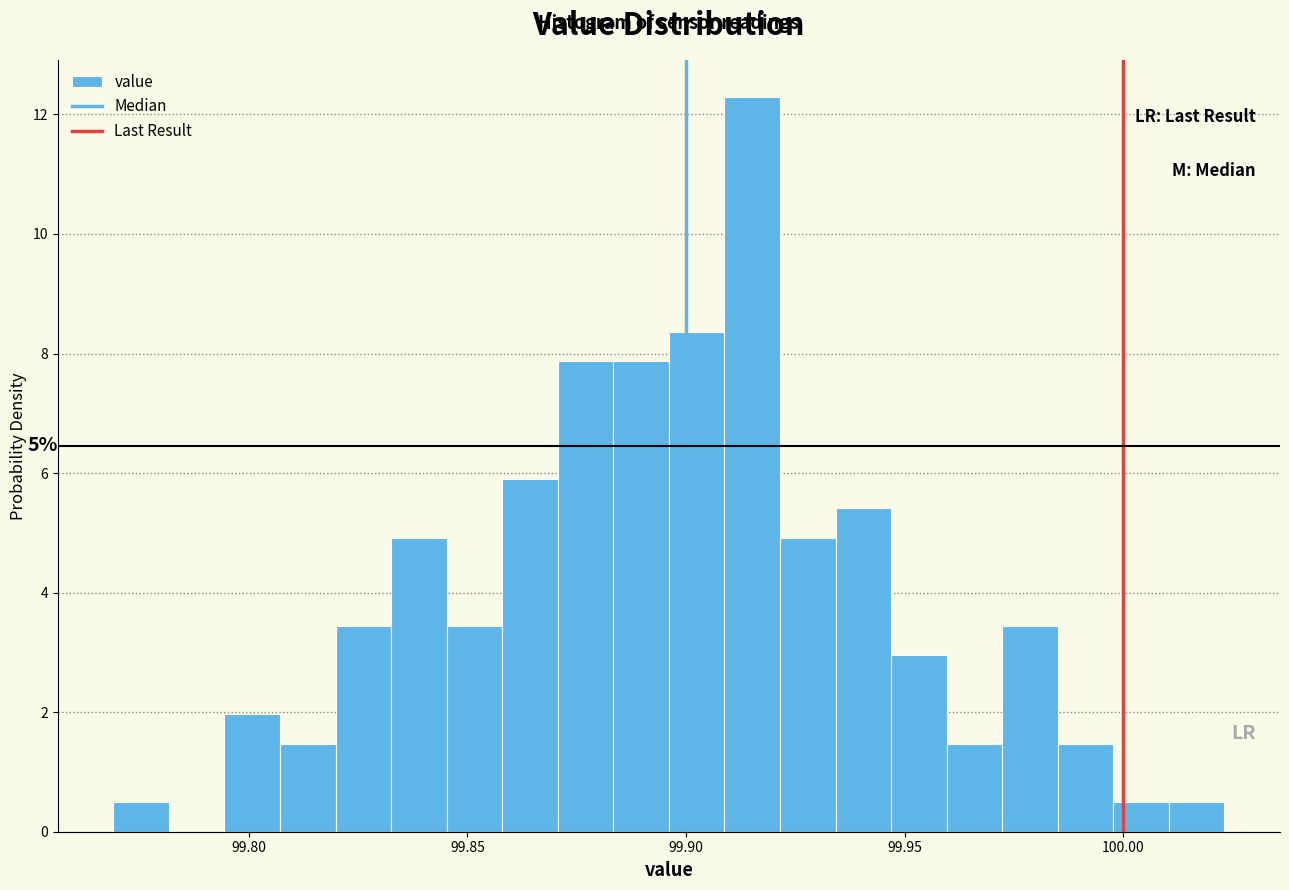

Around what value on the x-axis is the tallest bar? Give the approximate position of its centre, as read against the axis.

99.915